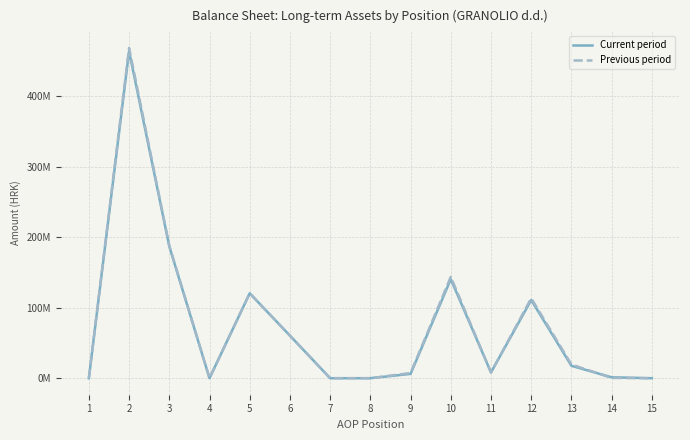

How many interior local peaks does the Current period series have?

4